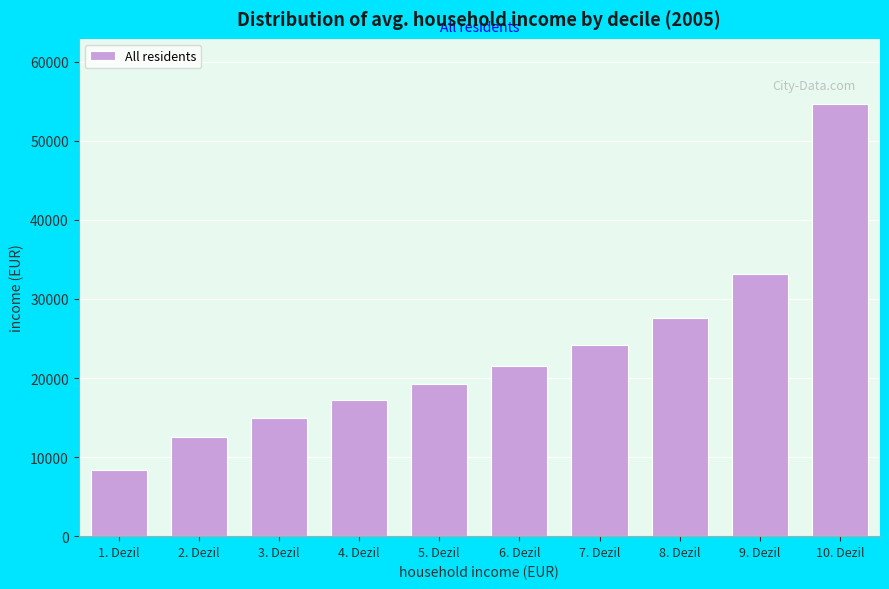

Reading right to left, transcribe all the data shown in this chart.

54692.0	33204.8	27582.0	24202.7	21567.6	19293.4	17176.7	14978.9	12517.0	8328.7